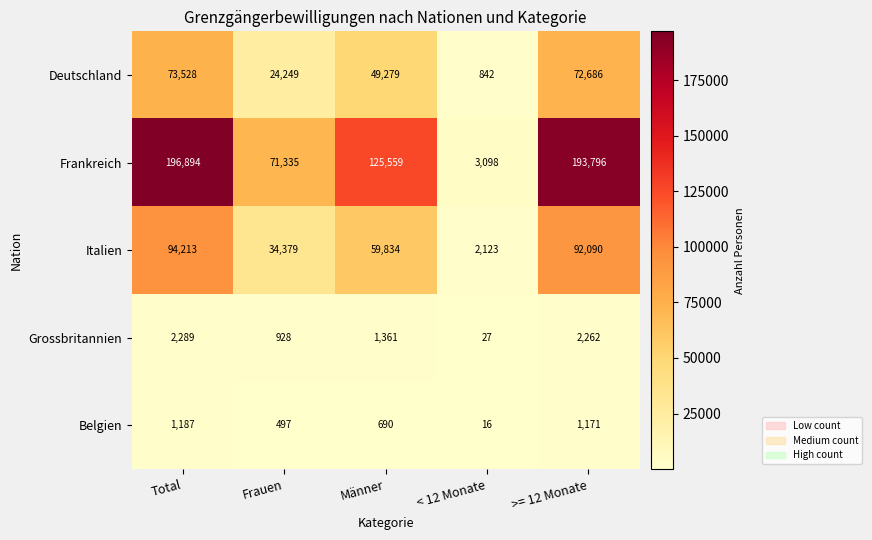

What is the difference between the highest and lowest values at < 12 Monate?

3082